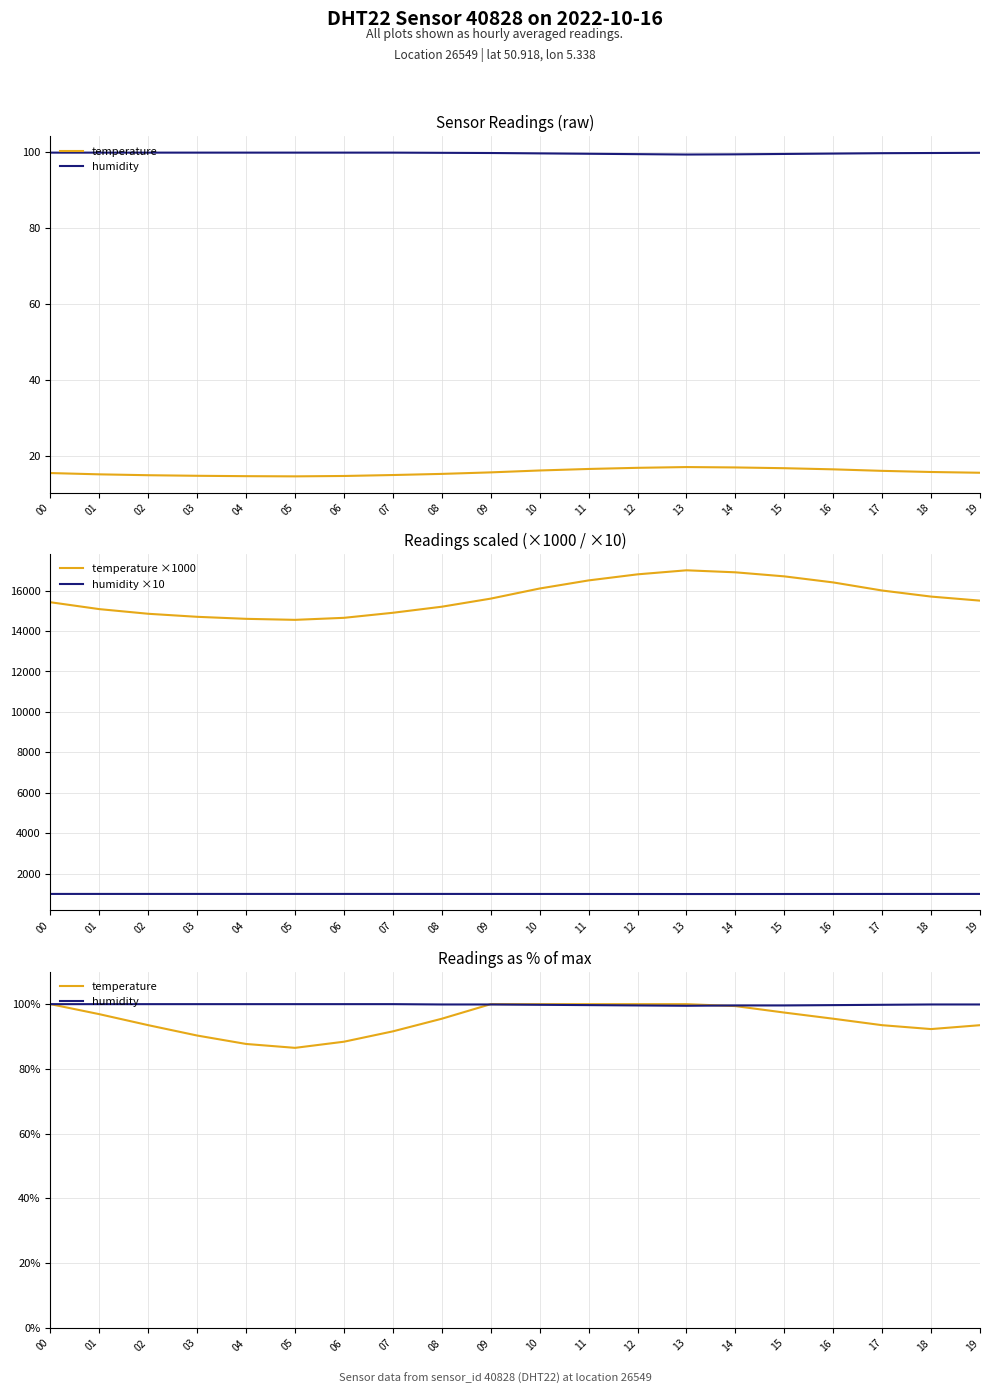

True or false: humidity ×10 and humidity intersect in this chart.

False